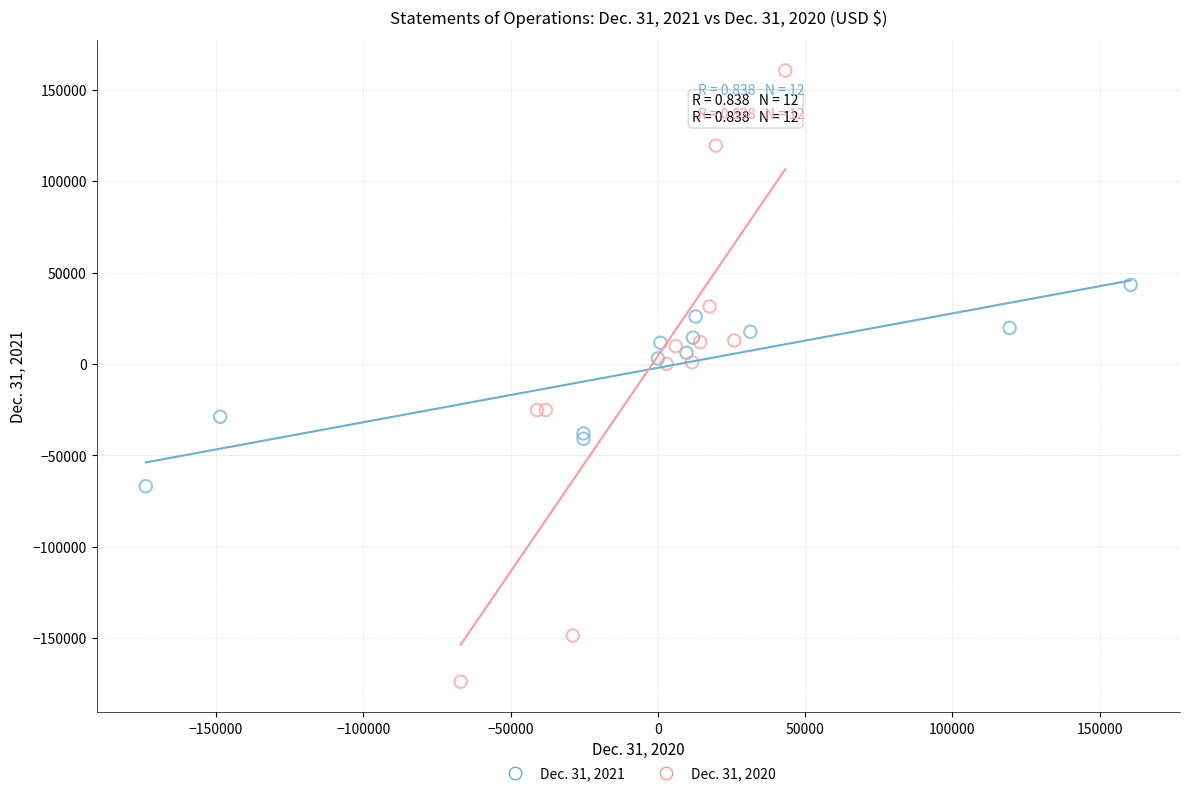

Which series contains the lowest Y value?

Dec. 31, 2020